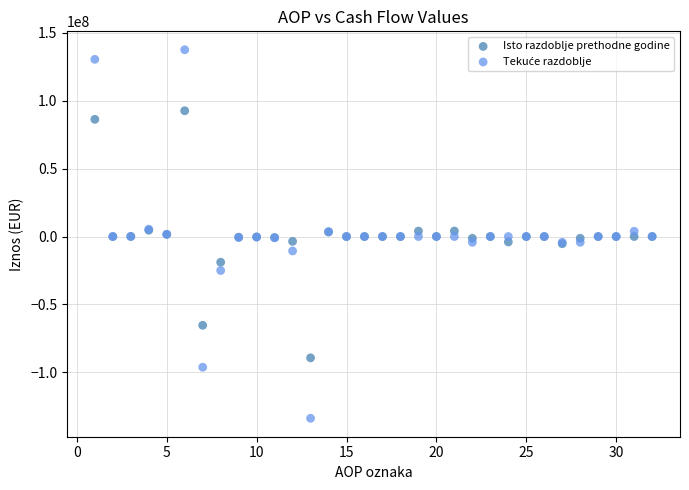

What is the X range (max minus min) for the scatter plot?

31